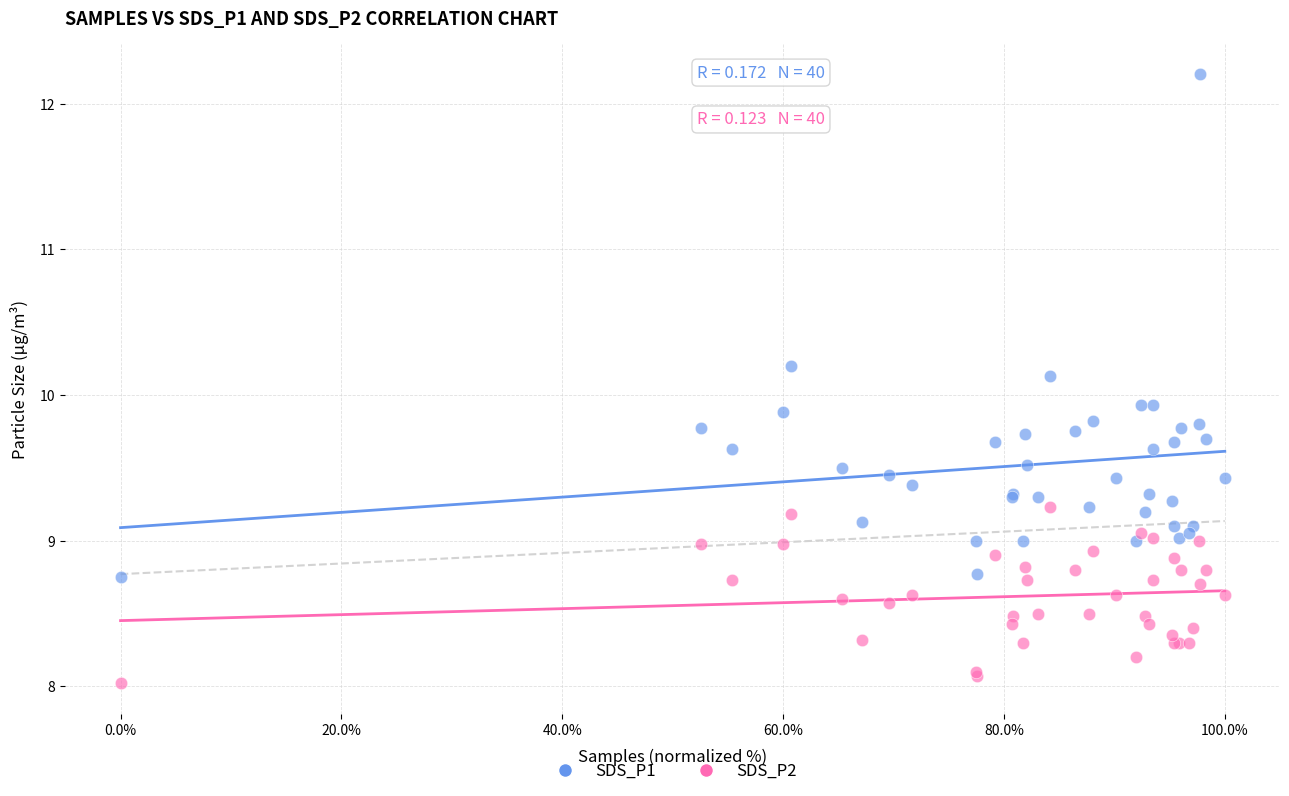

Which series reaches the minimum Y coordinate?

SDS_P2